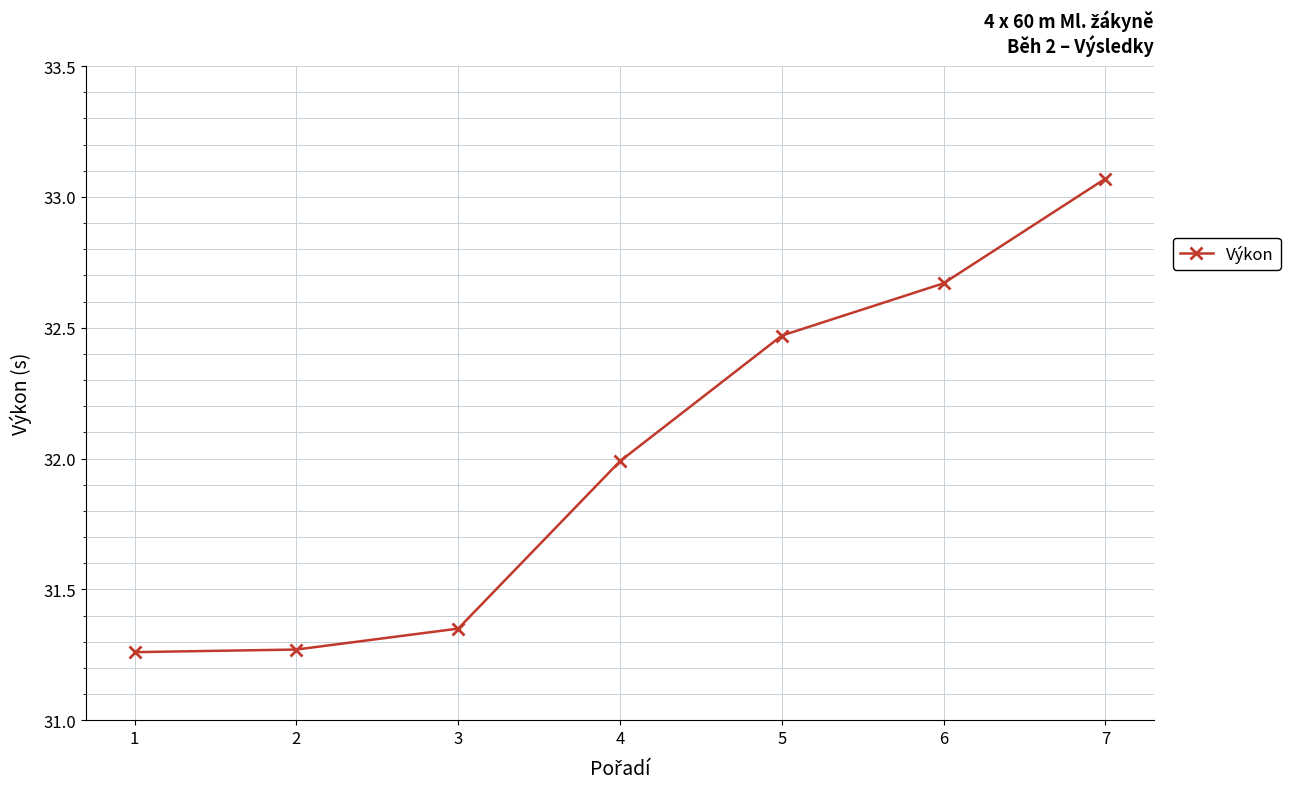

How many series are shown in this chart?

1